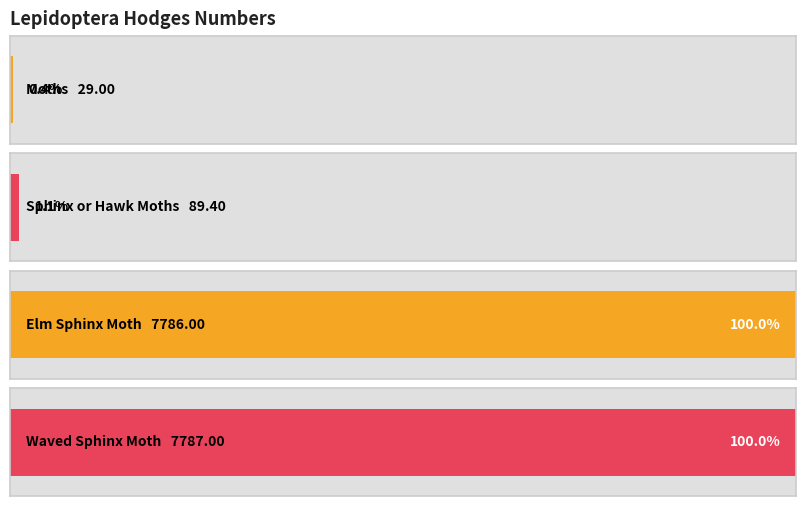

What is the sum of the values at Waved Sphinx Moth and Elm Sphinx Moth?

15573.0